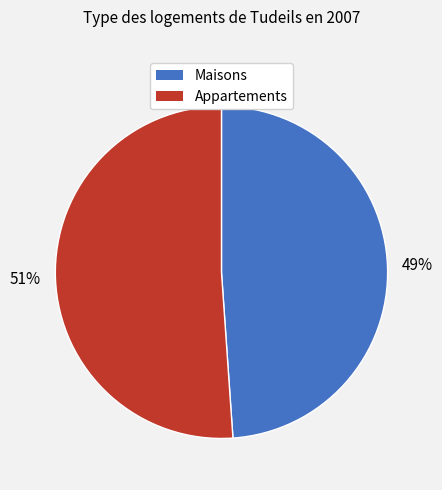

To the nearest percent, what is the average slice percentage?

50%